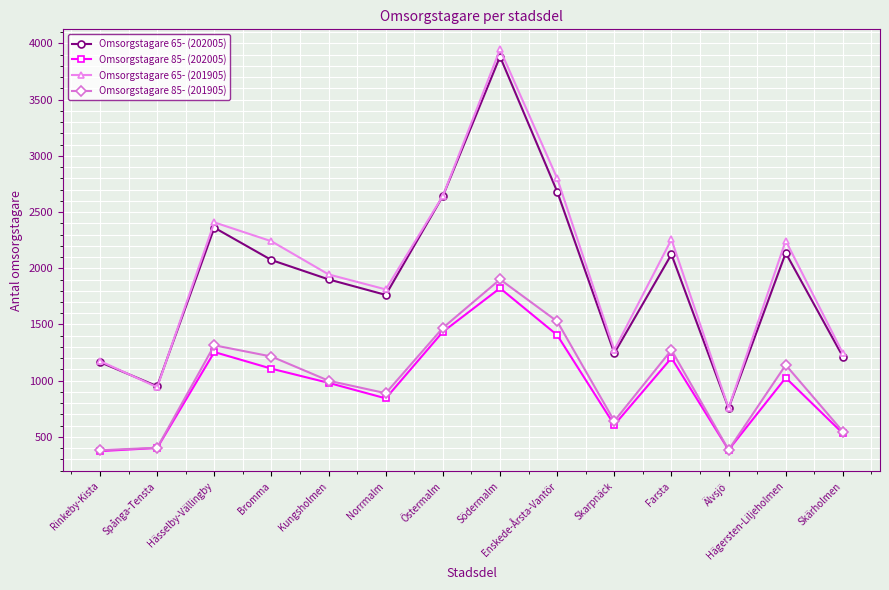

What is the label of the 14th point from the right?

Rinkeby-Kista